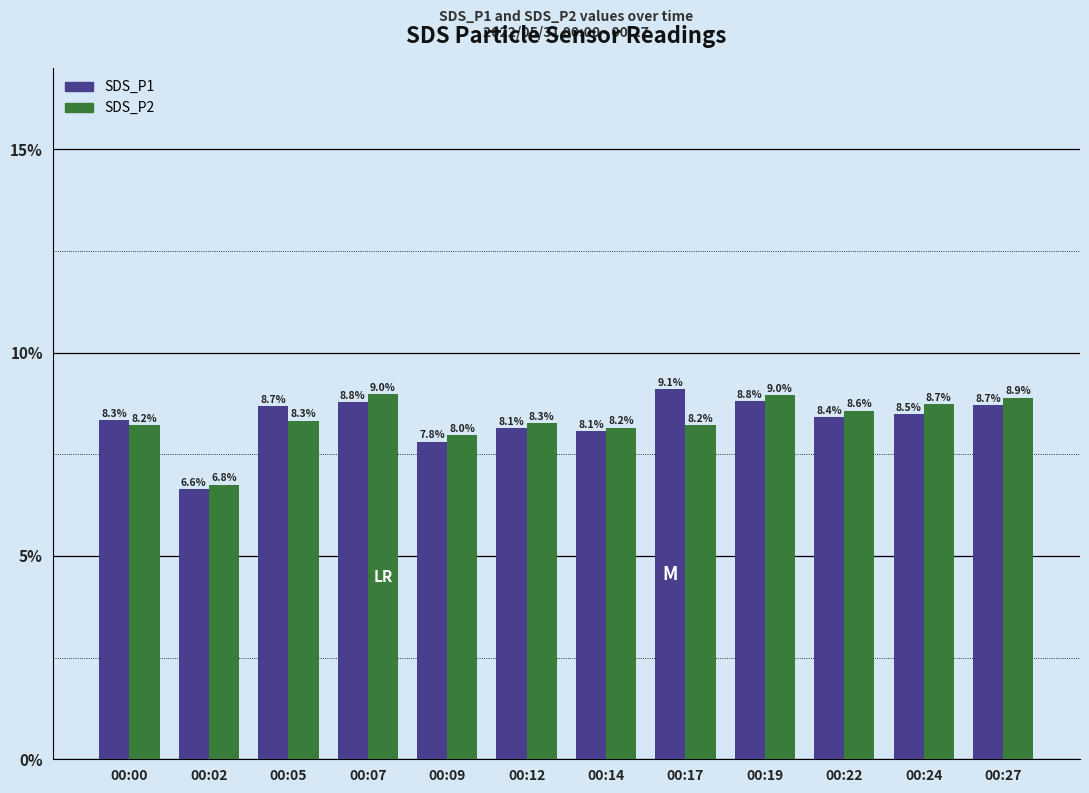

What is the value of the SDS_P2 bar at the 5th from the left?

8.0